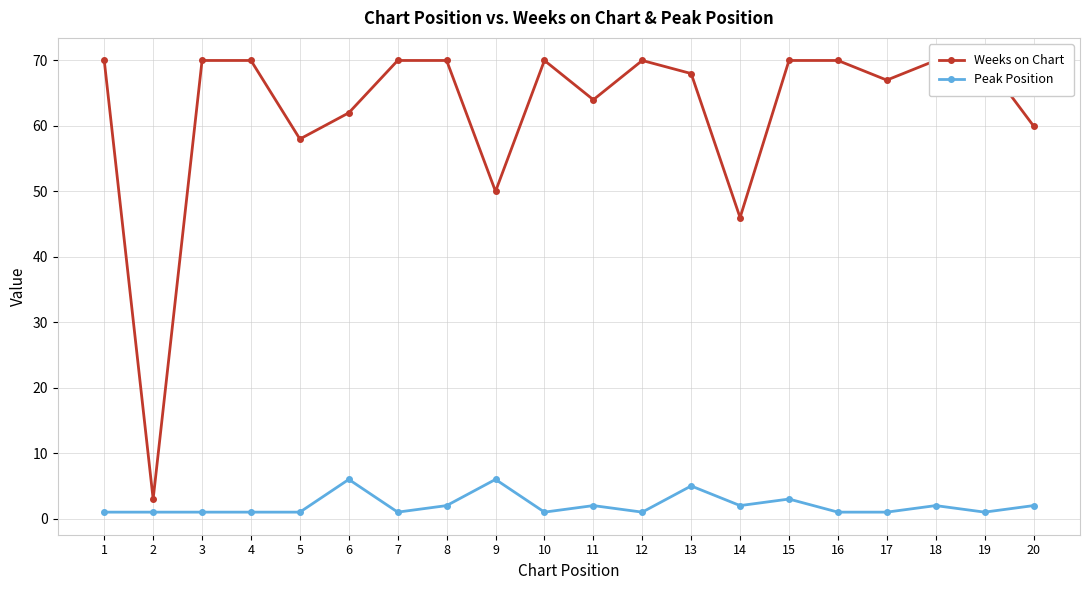

How many data points in Peak Position are above 1?

9